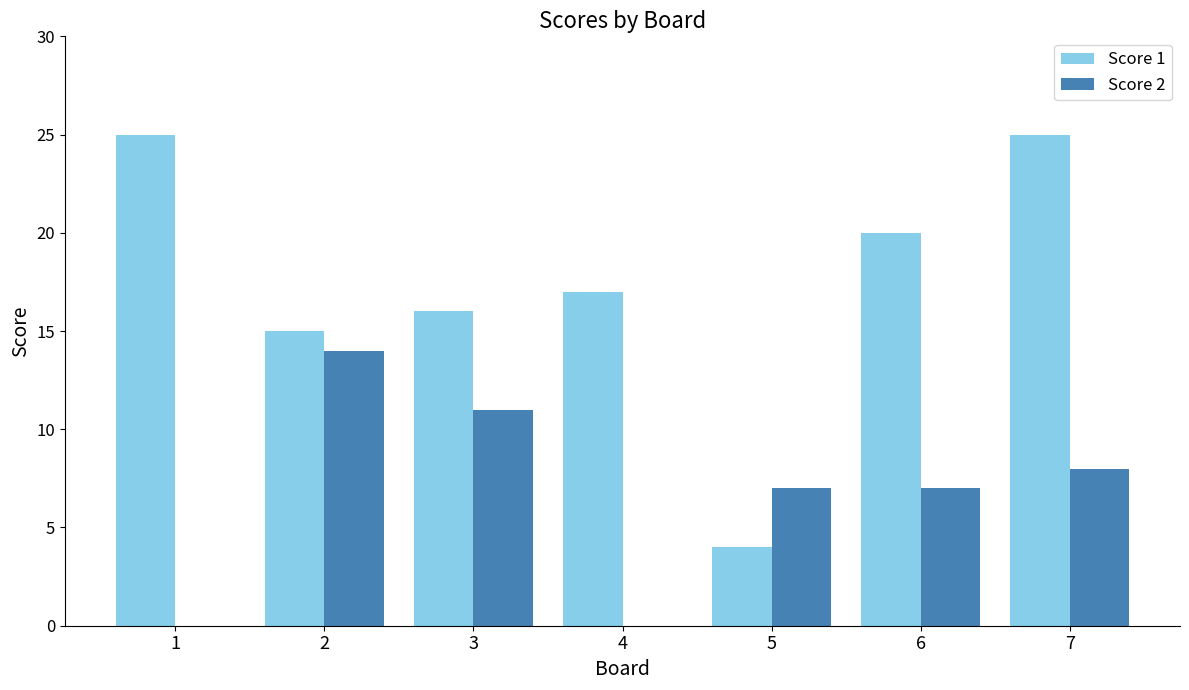

Reading left to right, list all the values displayed in this chart.

Score 1: 1=25	2=15	3=16	4=17	5=4	6=20	7=25
Score 2: 1=0	2=14	3=11	4=0	5=7	6=7	7=8